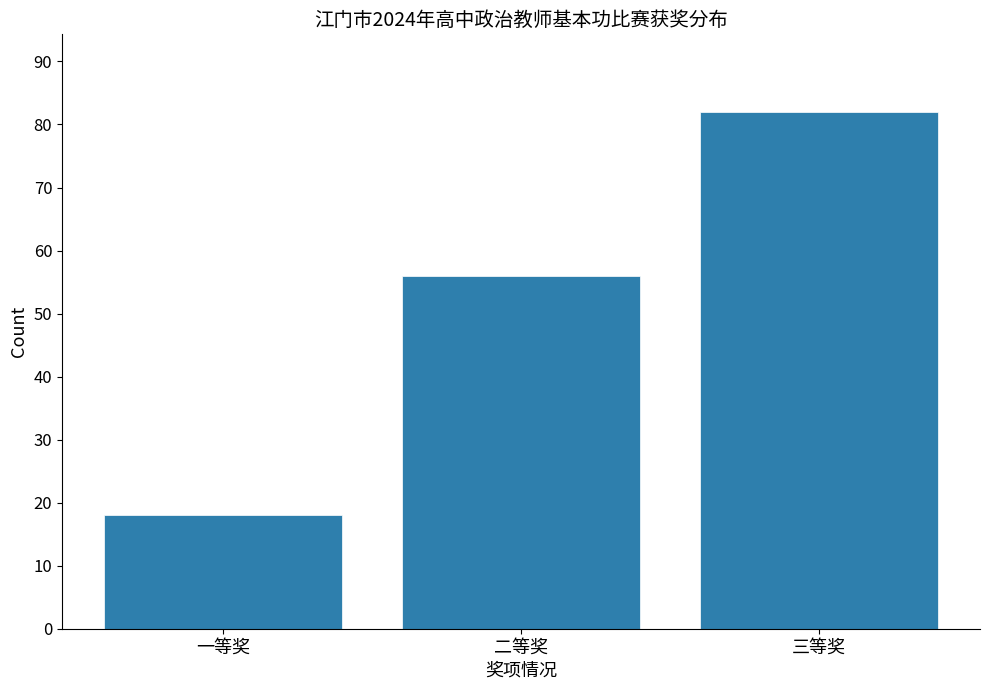

Reading left to right, transcribe all the data shown in this chart.

18	56	82